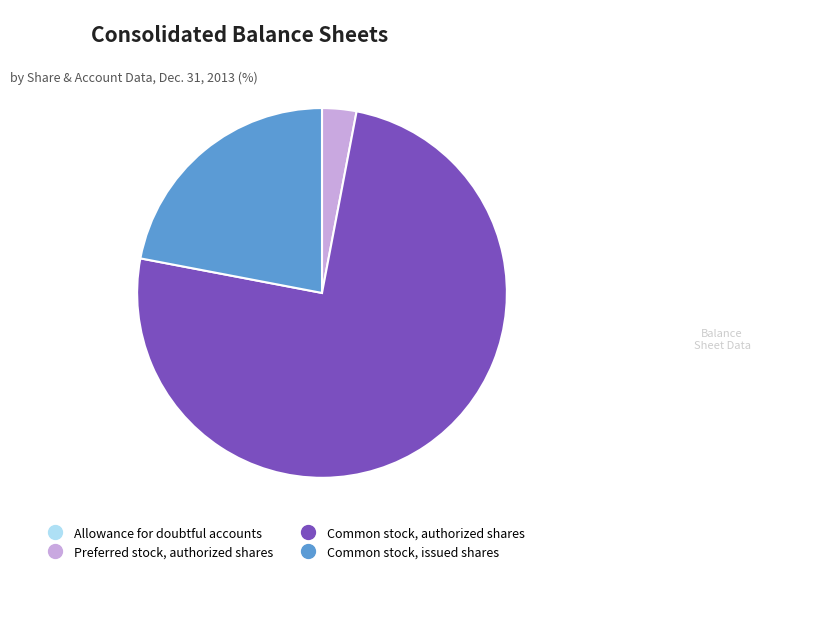

The Common stock, issued shares slice represents 15% of the pie. True or false?

False